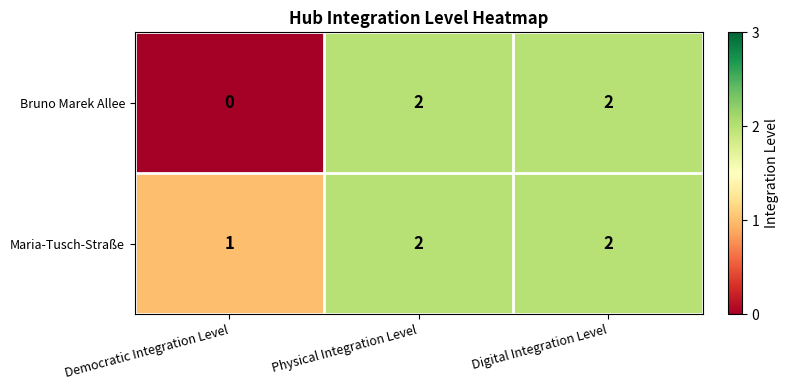

Is it true that Bruno Marek Allee equals 3 at Physical Integration Level?

False